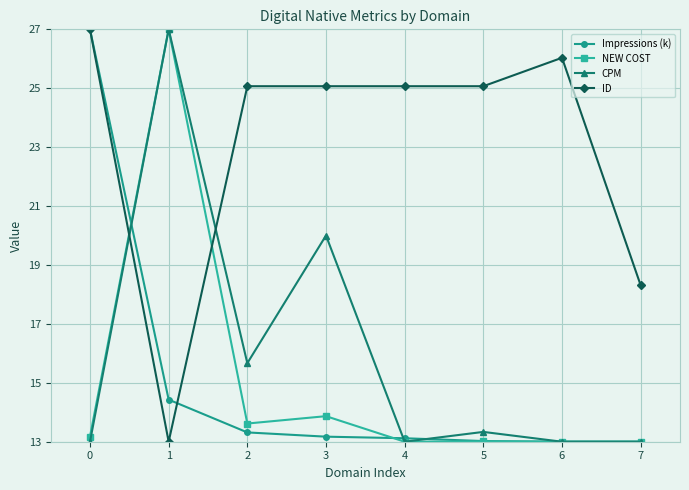

Where is CPM nearest to the value 20?

3